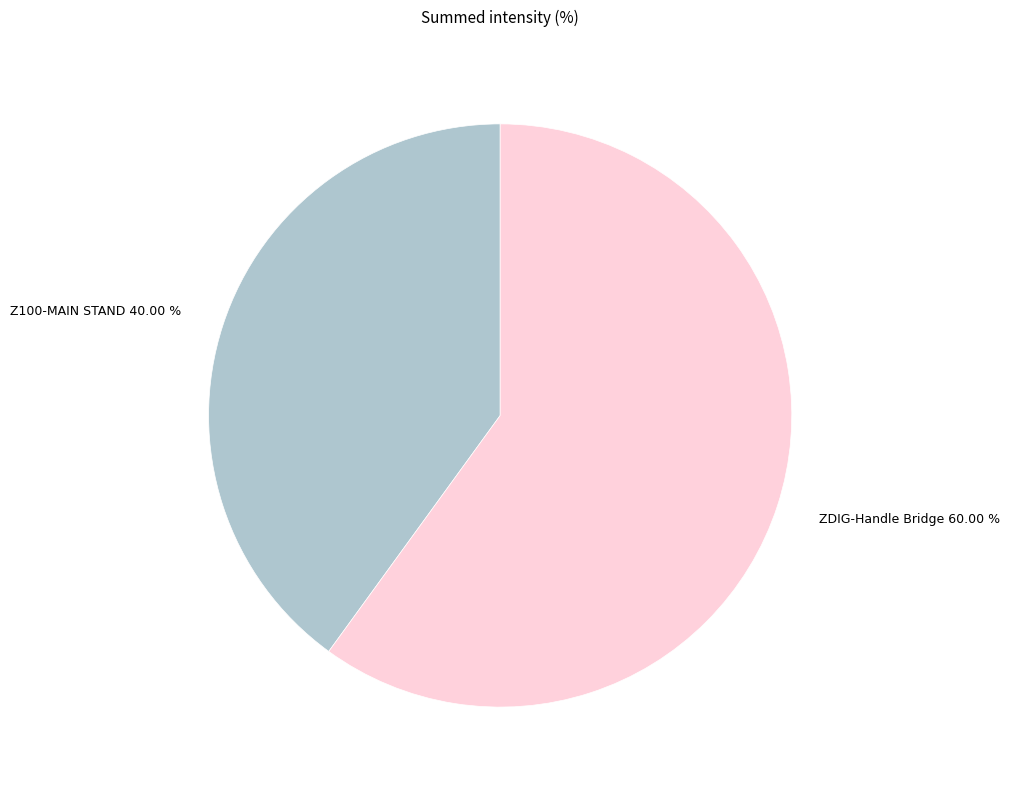

Which slice is the largest?

ZDIG-Handle Bridge